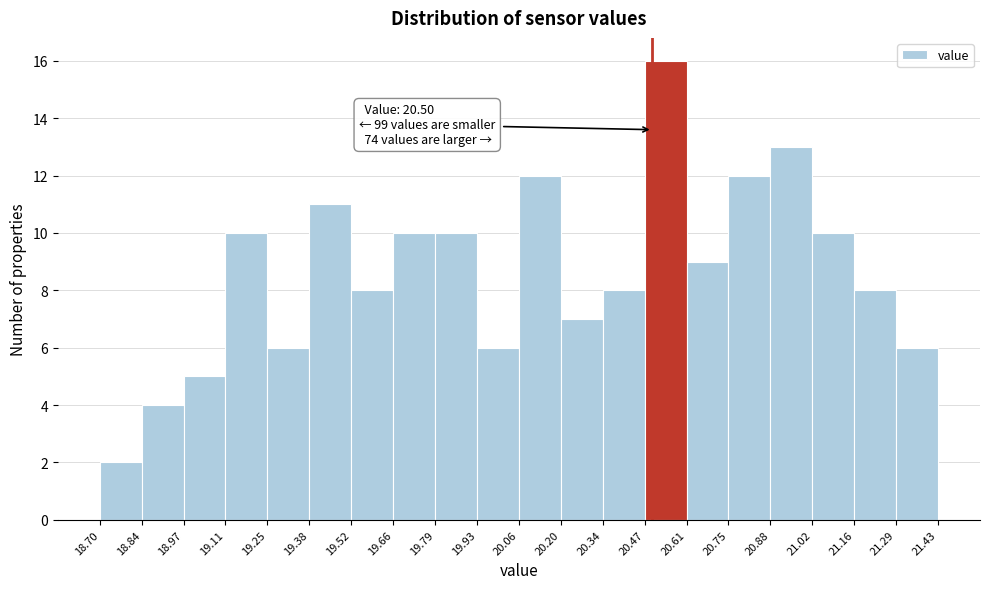

Over which range of the x-axis is the bar tallest?

20.47 to 20.61